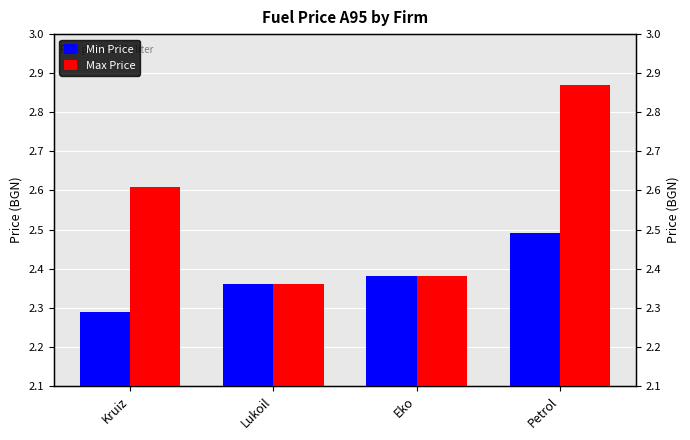

What is the lowest value of the Min Price series?

2.3